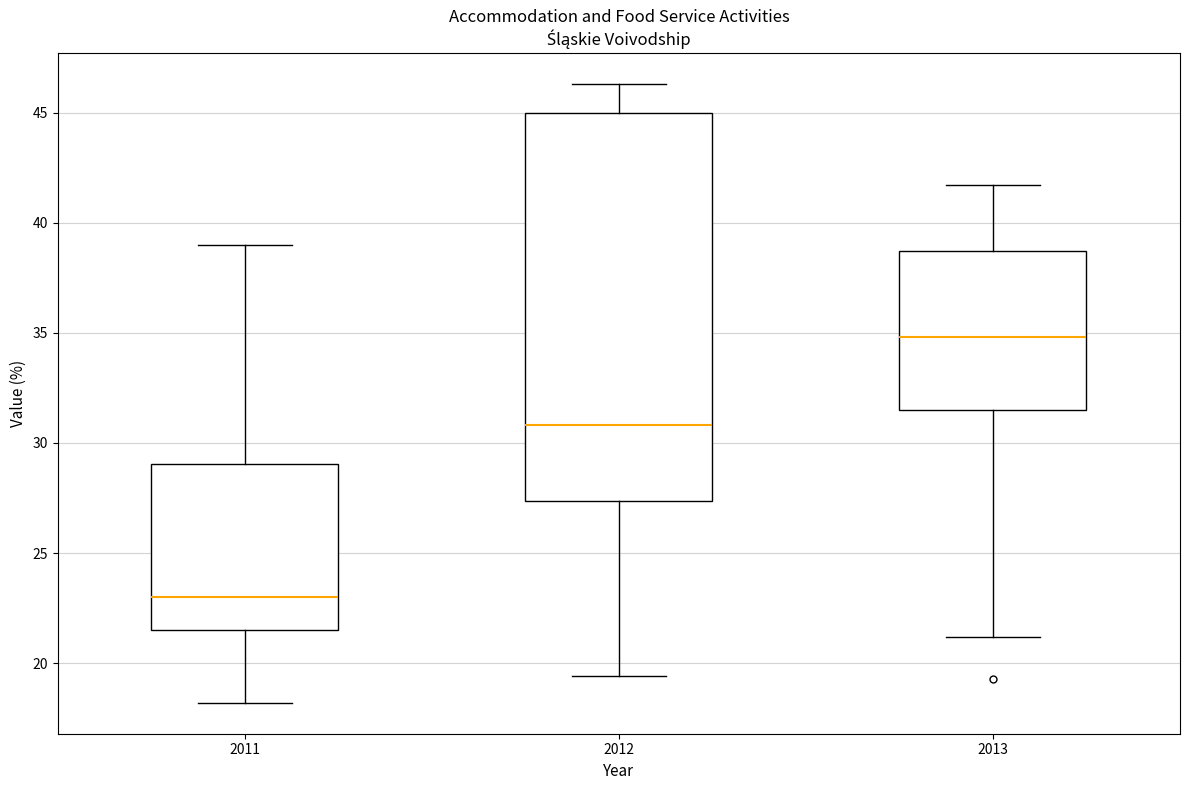

Which box's median line is the highest?

2013